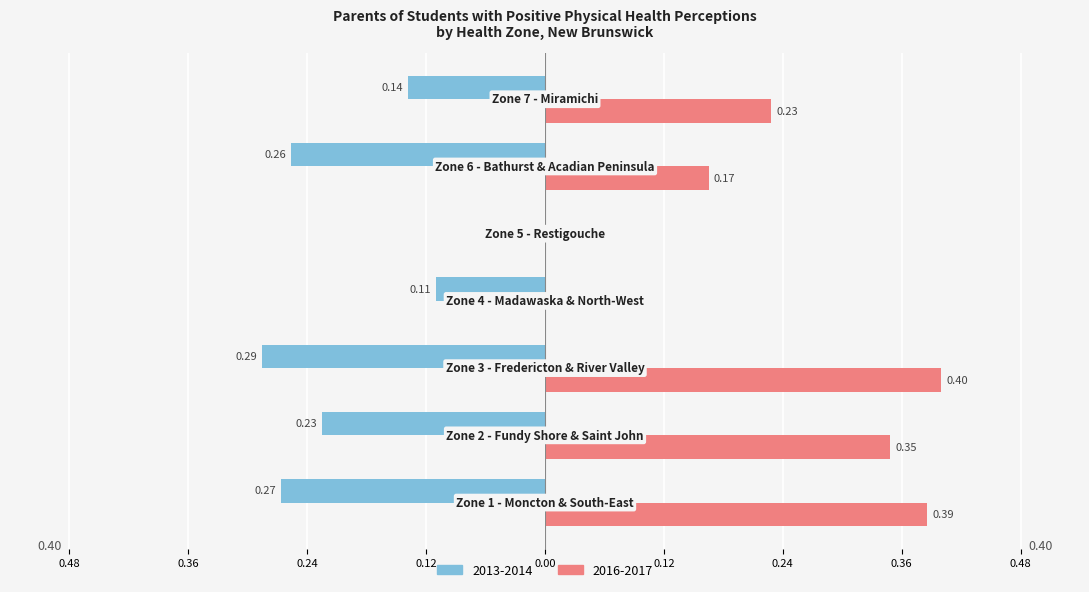

Reading right to left, extract all data points from this chart.

2013-2014: Zone 7 - Miramichi Area=-0.1	Zone 6 - Bathurst and Acadian Peninsula=-0.3	Zone 5 - Restigouche Area=0.0	Zone 4 - Madawaska and North-West Area=-0.1	Zone 3 - Fredericton and River Valley=-0.3	Zone 2 - Fundy Shore and Saint John Area=-0.2	Zone 1 - Moncton and South-East Area=-0.3
2016-2017: Zone 7 - Miramichi Area=0.2	Zone 6 - Bathurst and Acadian Peninsula=0.2	Zone 5 - Restigouche Area=0.0	Zone 4 - Madawaska and North-West Area=0.0	Zone 3 - Fredericton and River Valley=0.4	Zone 2 - Fundy Shore and Saint John Area=0.4	Zone 1 - Moncton and South-East Area=0.4